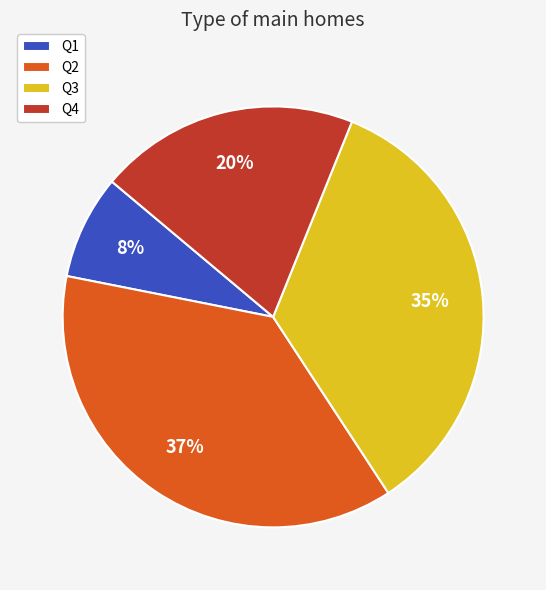

Which category has the biggest portion of the pie?

Q2